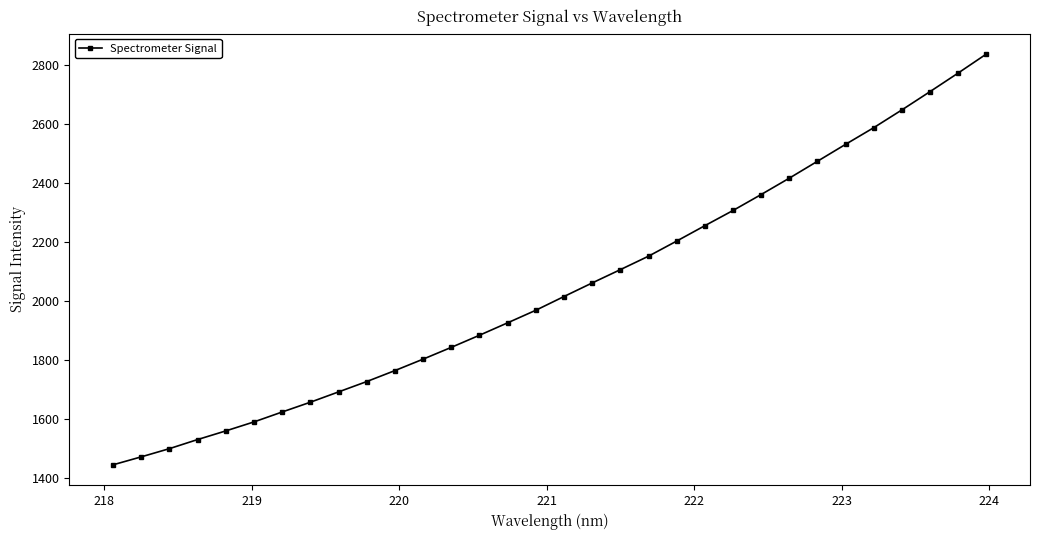

What is the difference between the maximum and minimum values?

1392.7